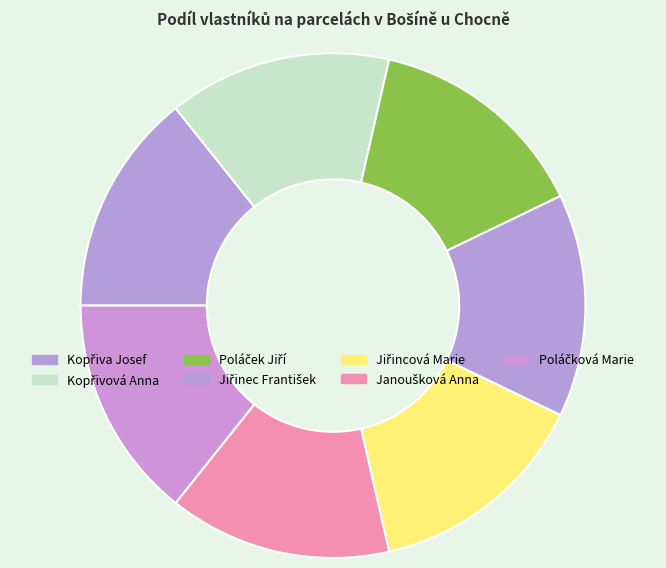

What is the largest slice in the pie chart?

Poláček Jiří